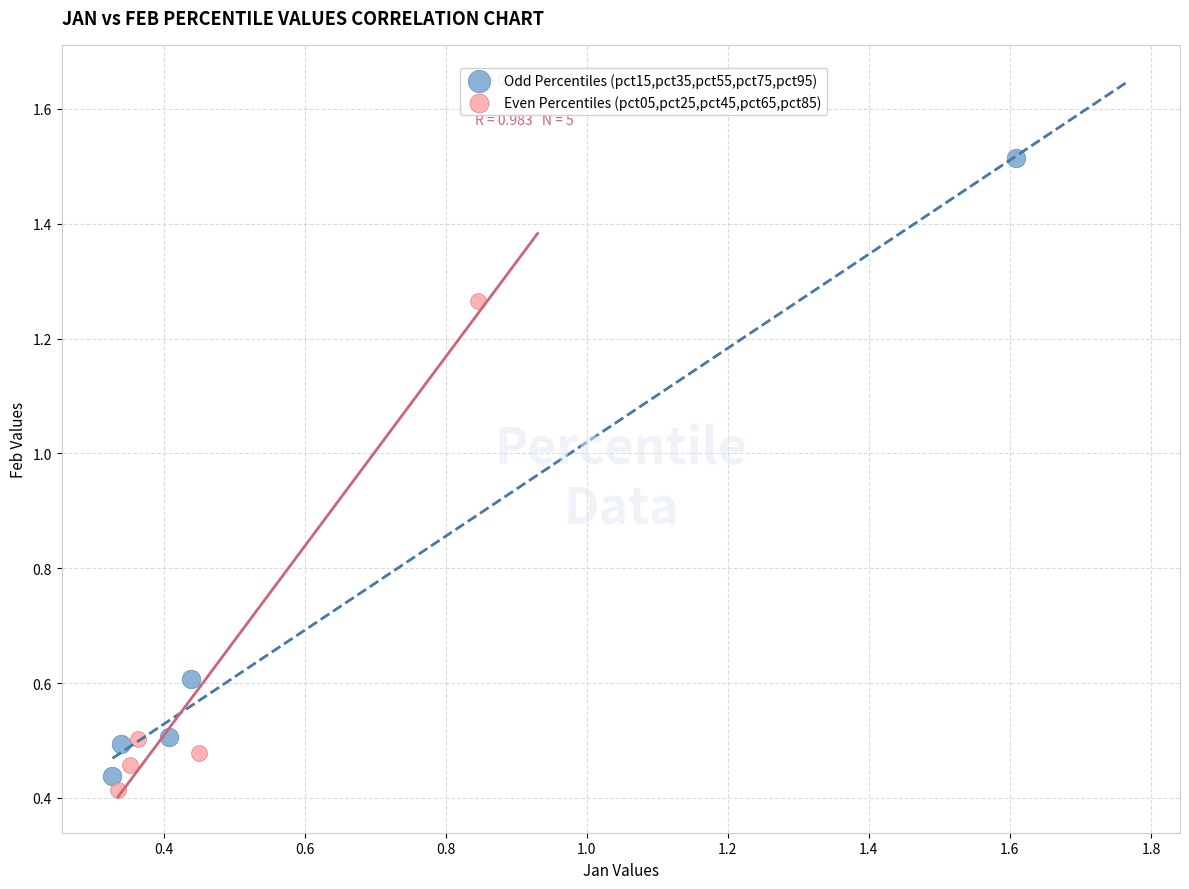

Which series contains the highest Y value?

Odd Percentiles (pct15,pct35,pct55,pct75,pct95)